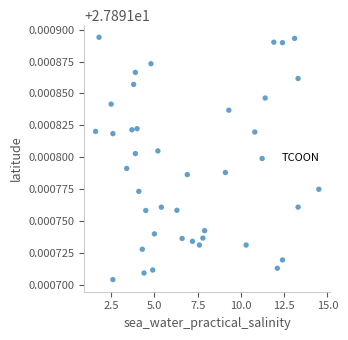

What is the range of X values (max minus min)?

12.9